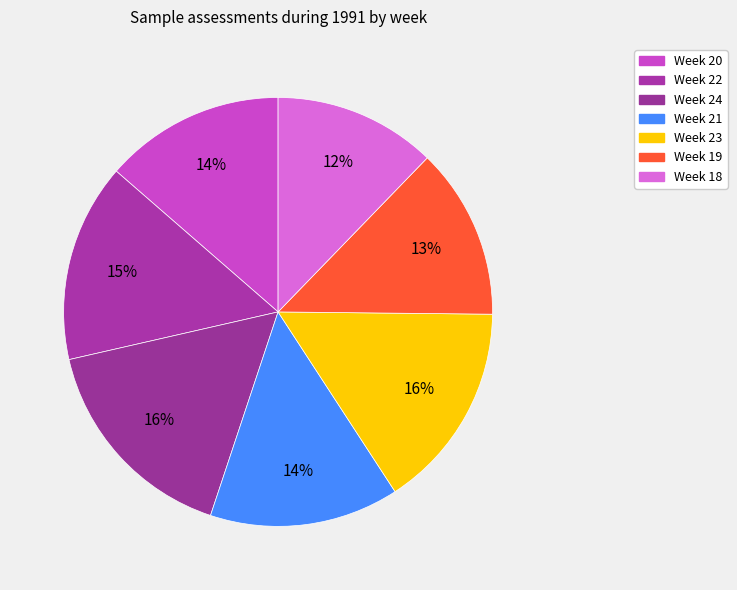

To the nearest percent, what portion does Week 24 represent?

16%